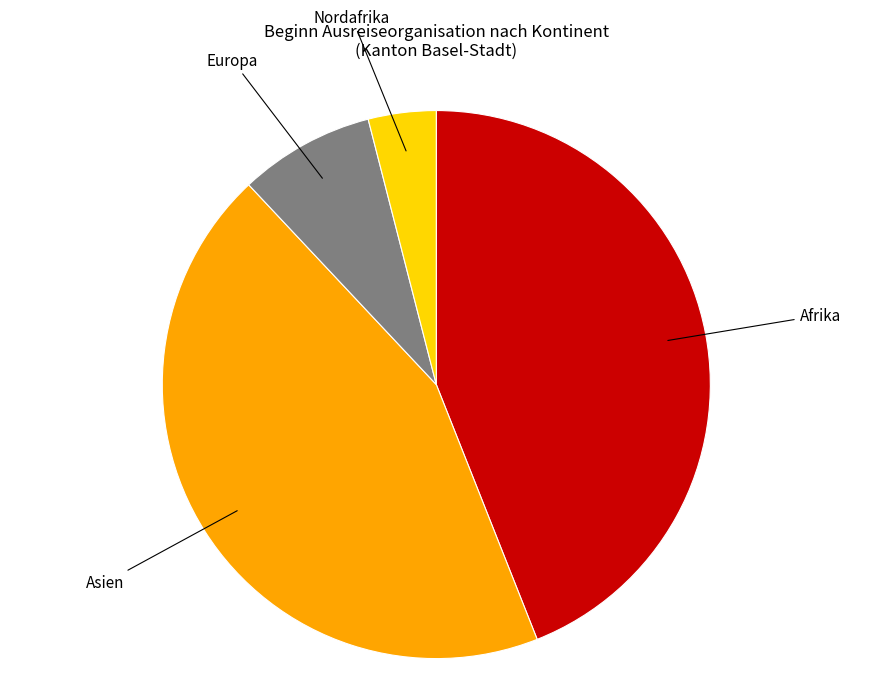

Is it true that Europa is 8% of the pie?

True